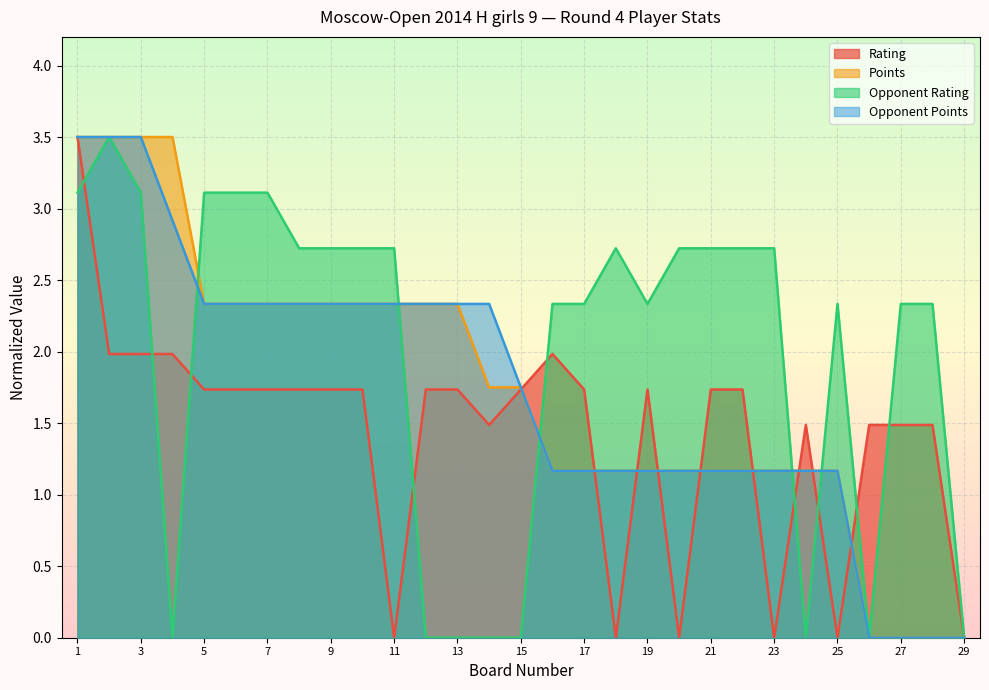

Does the chart display data point markers on the line(s)?

No